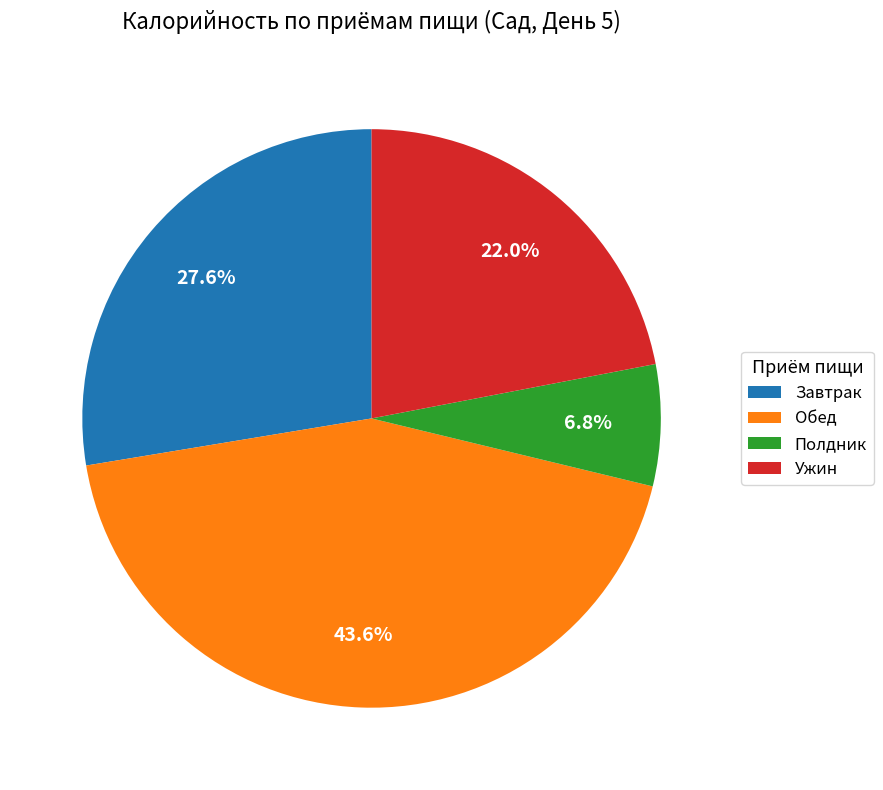

How much of the chart is everything except Ужин?

78.0%